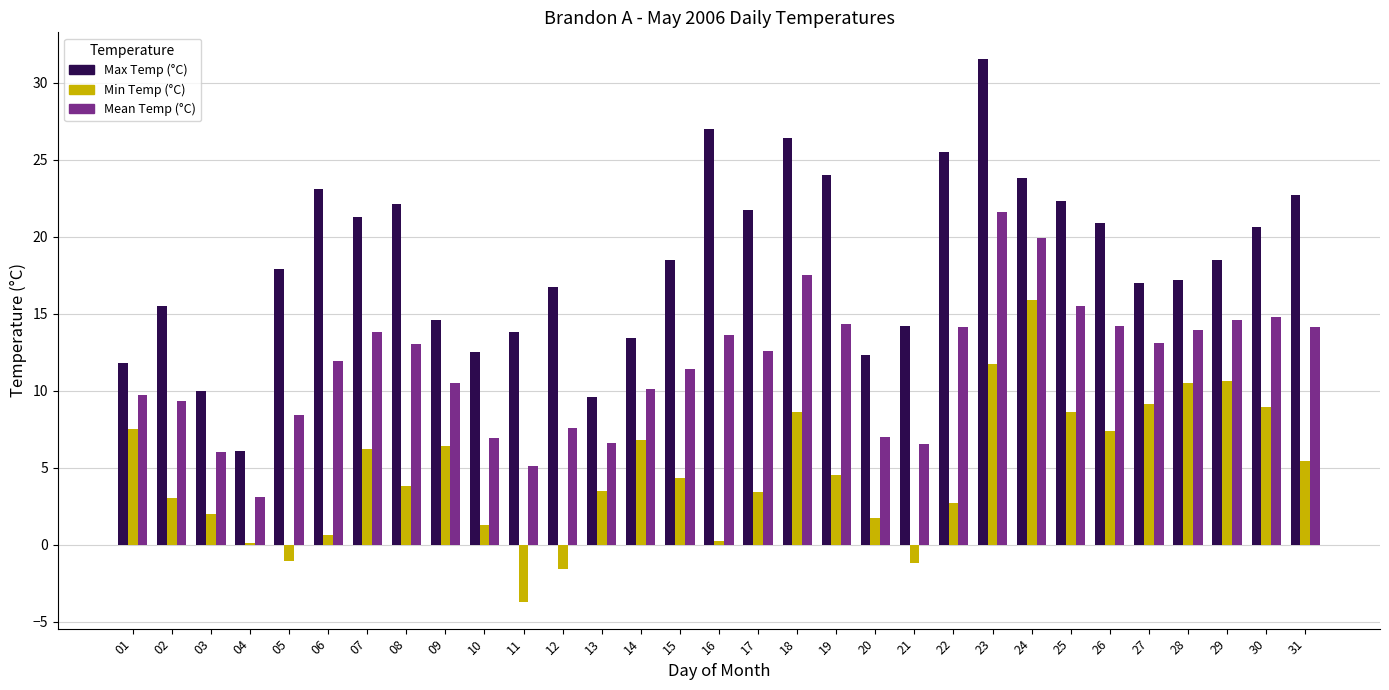

How many series are shown in this chart?

3